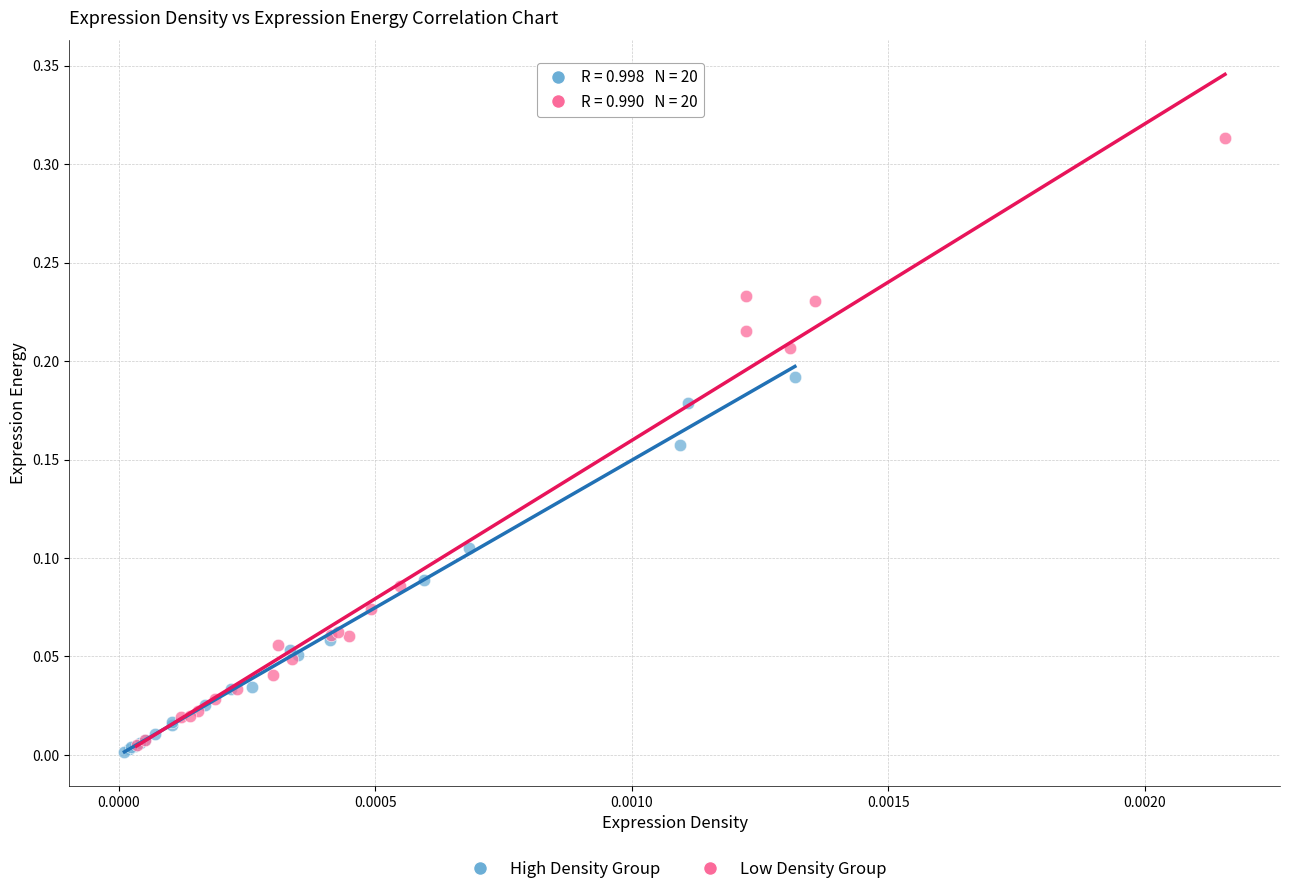

What are all the series names shown in the legend?

High Density Group, Low Density Group